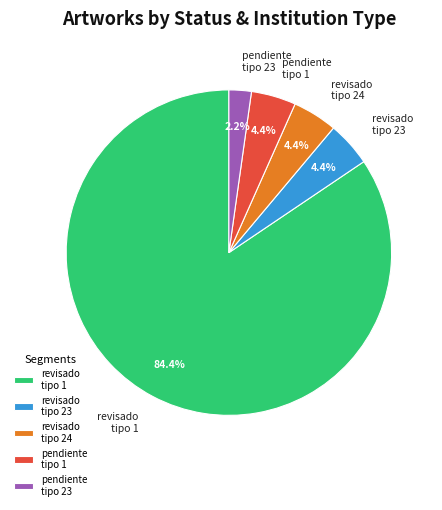

Is there any slice that represents more than half of the pie?

Yes